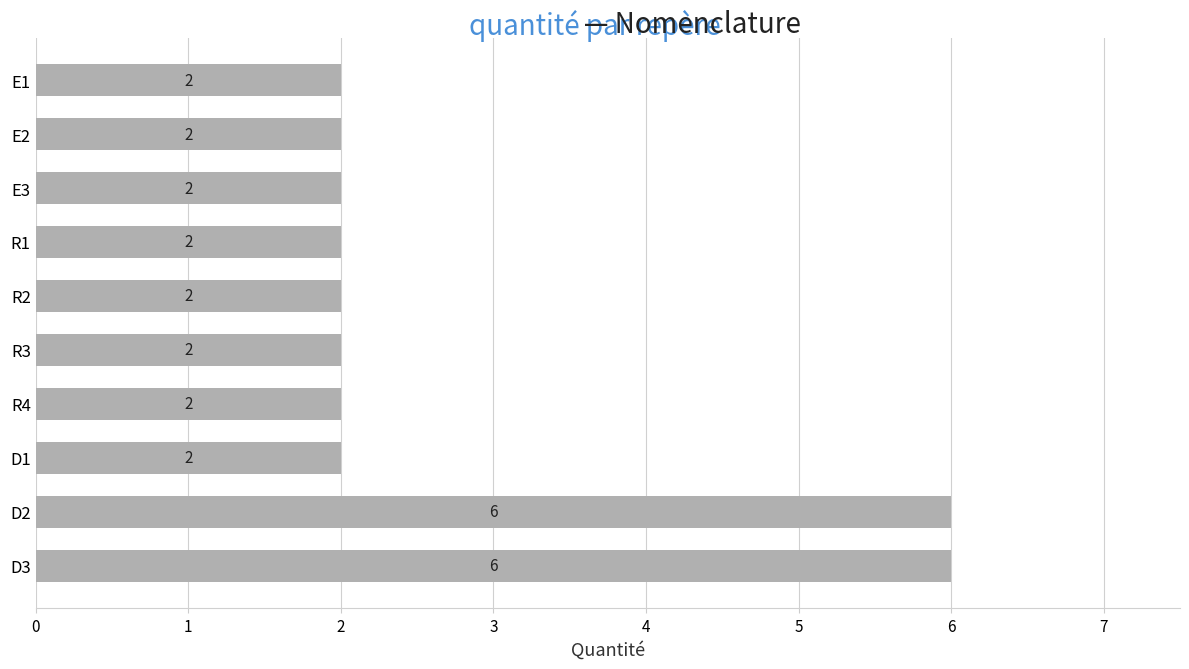

What is the average value?

3